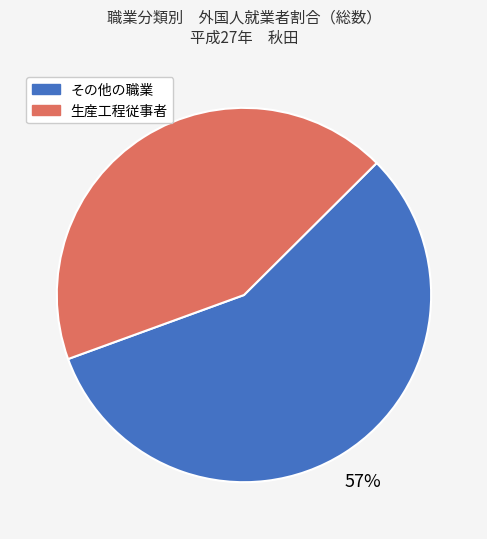

To the nearest percent, what is the difference between the largest and smallest slice percentages?

14%